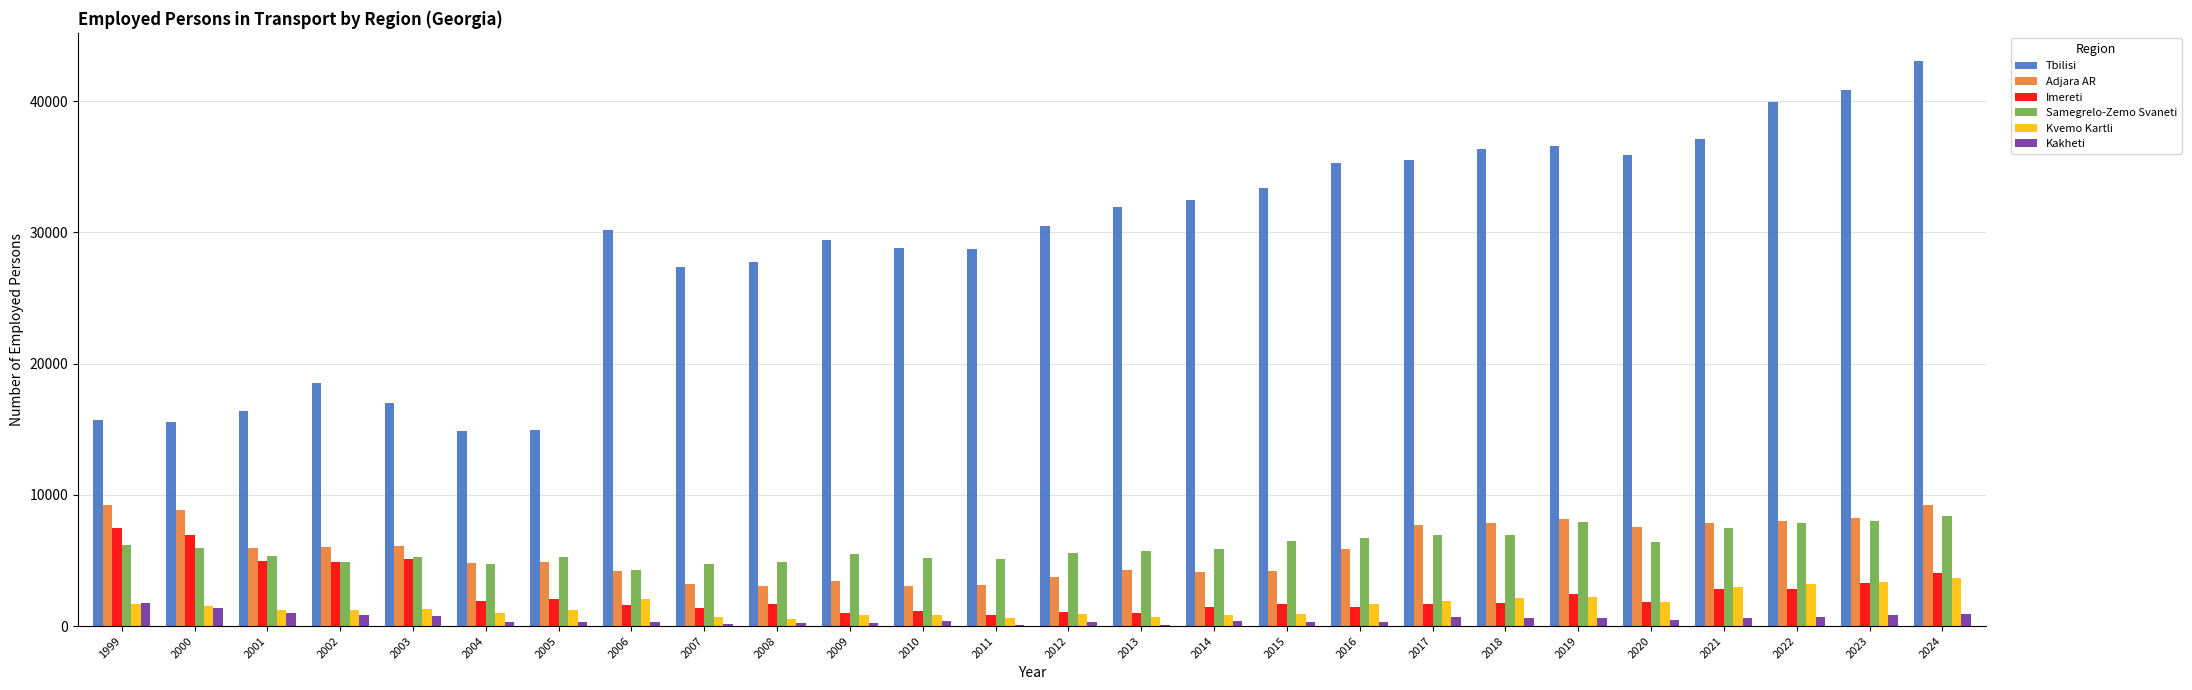

The Kvemo Kartli series shows 1497 at 2000. True or false?

True